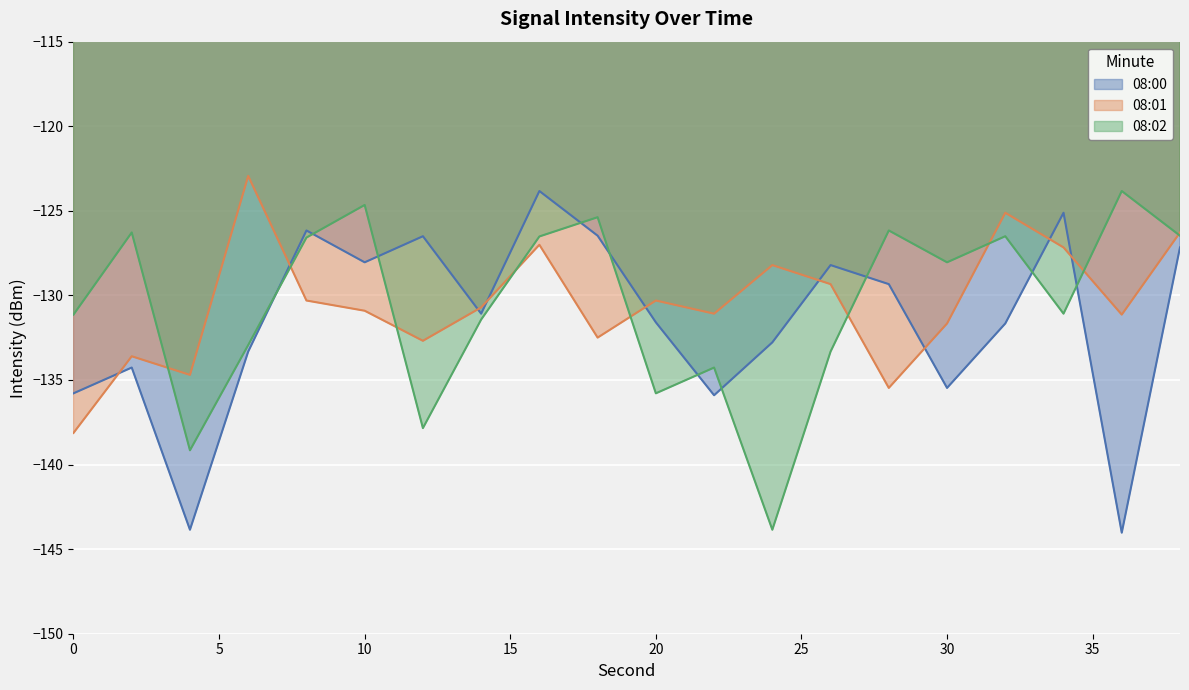

Which series changed the most between 22 and 34?

08:00